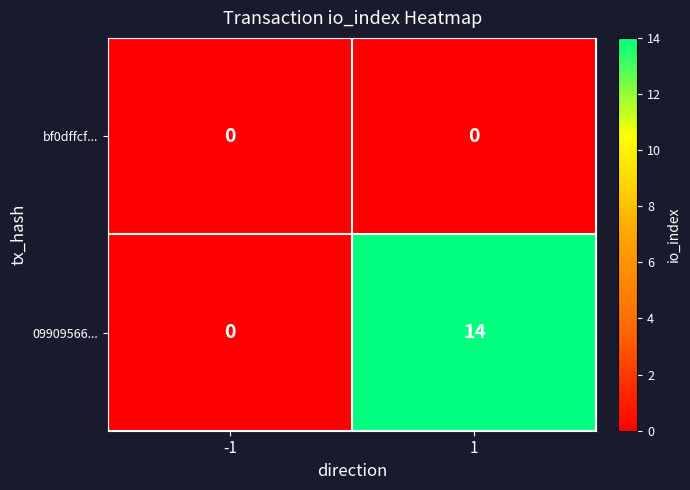

What is the sum of the 09909566... values at -1 and 1?

14